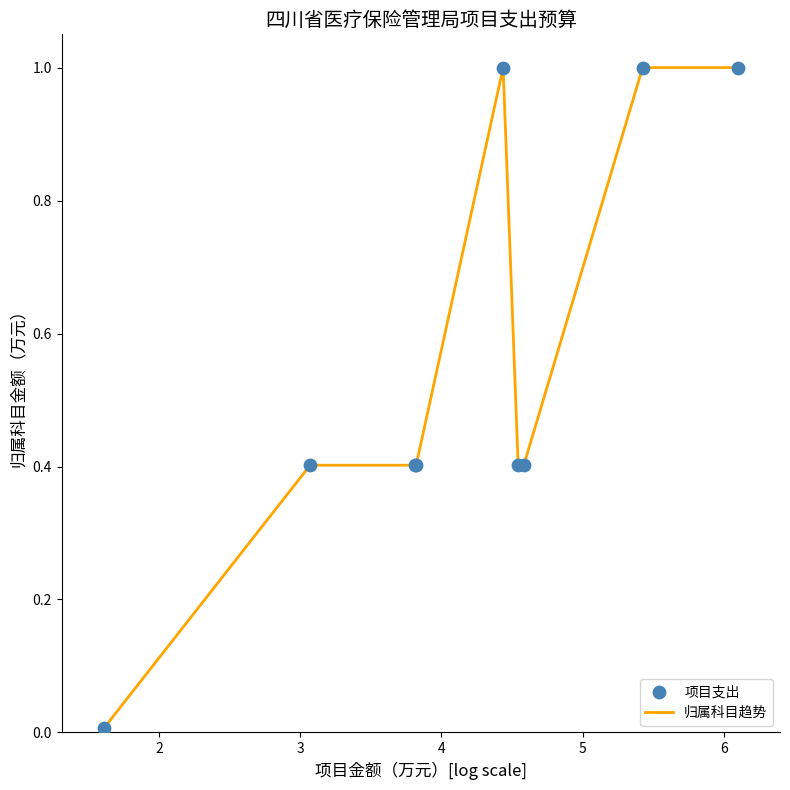

What is the difference between the maximum and minimum values?

1.0